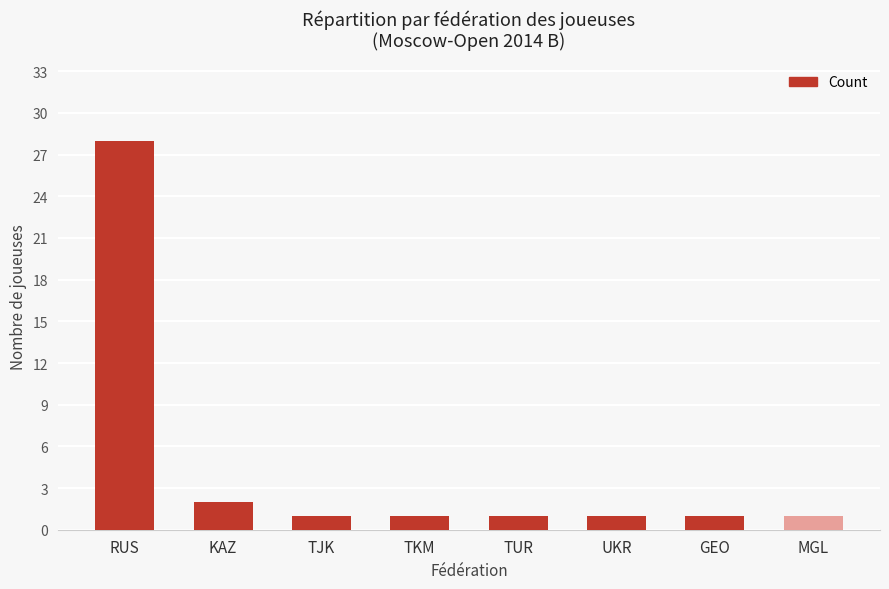

The value at MGL is 1. True or false?

True